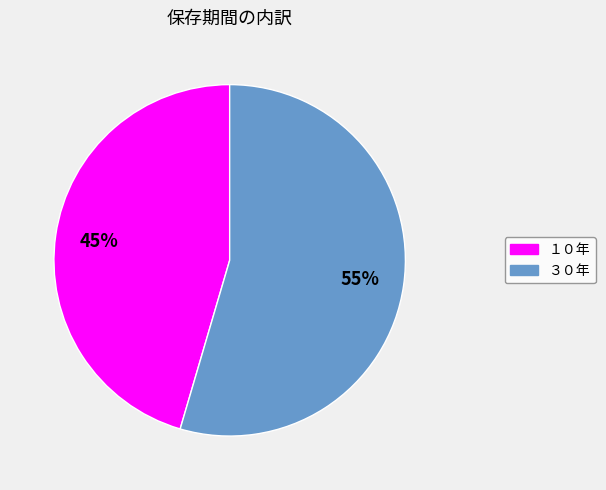

Is the sum of ３０年 and １０年 greater than half?

Yes